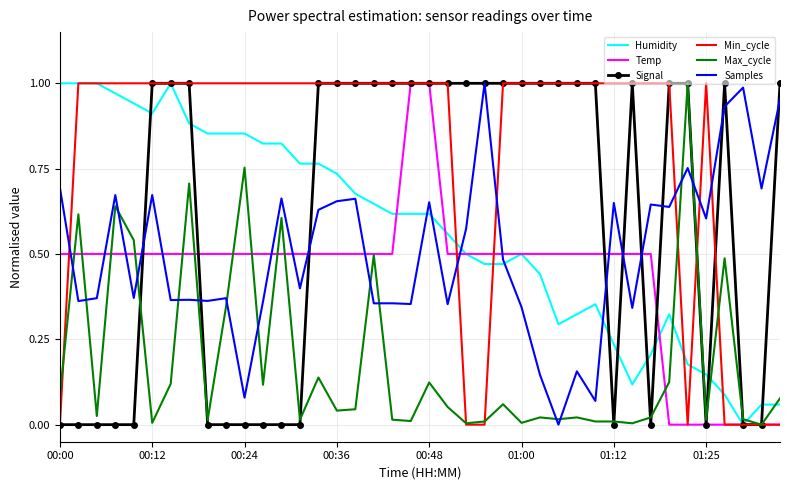

Which series has the largest total across all categories?

Min_cycle